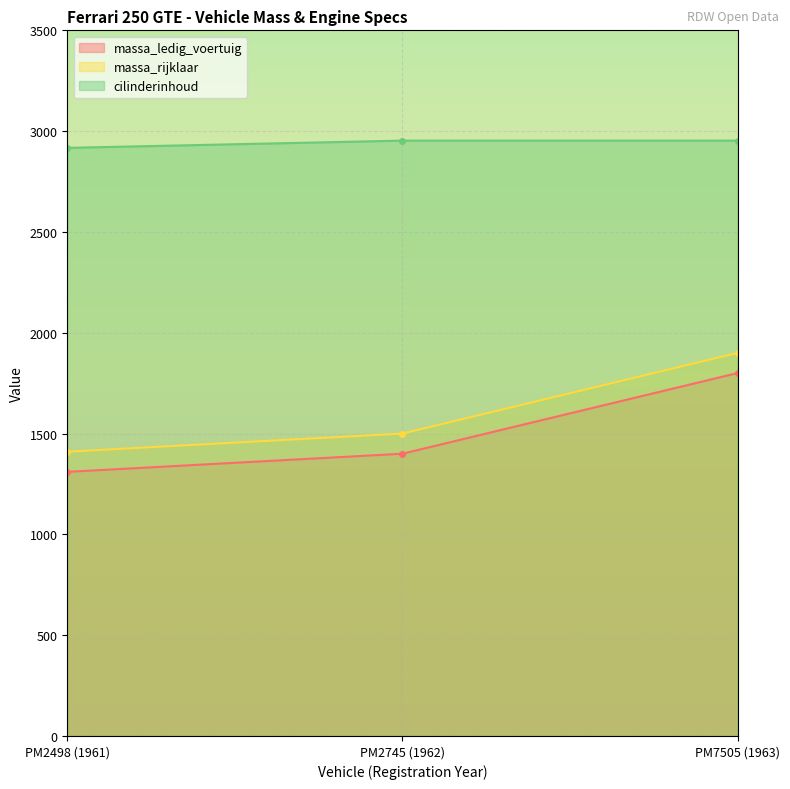

How many values in the massa_ledig_voertuig series exceed 1400?

1